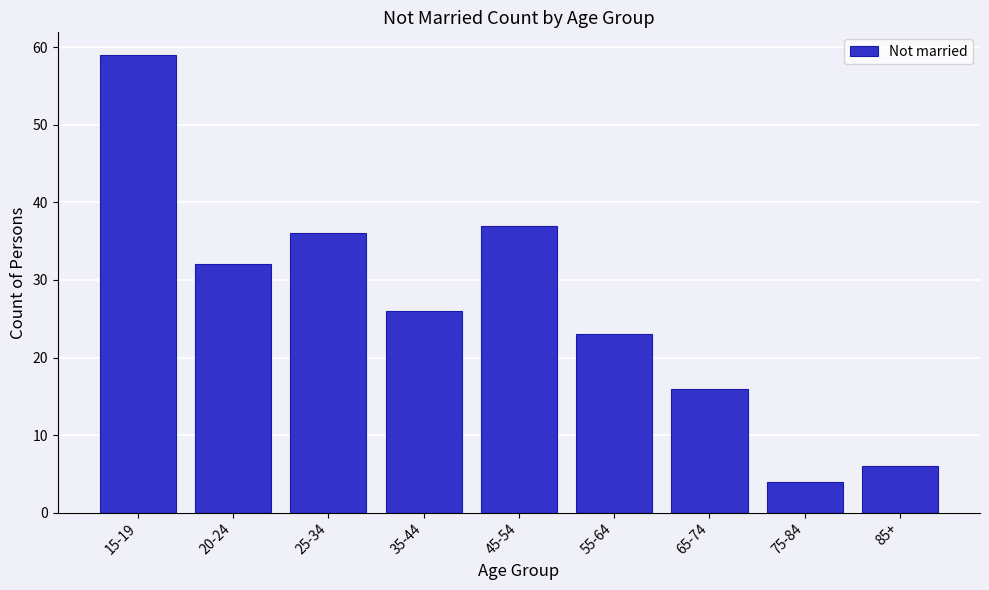

Reading left to right, list all the values displayed in this chart.

59	32	36	26	37	23	16	4	6